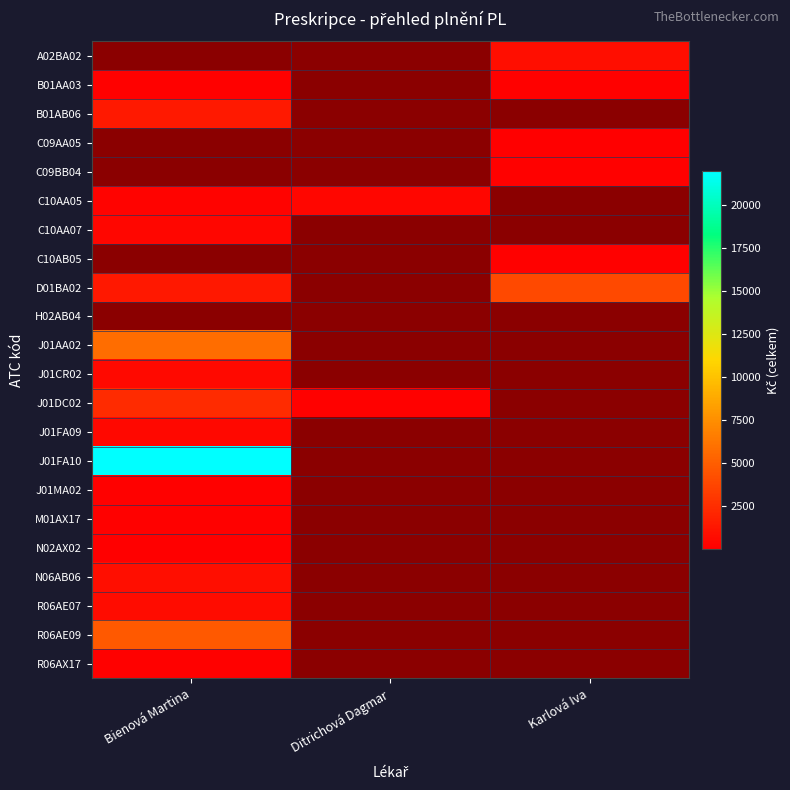

What is the maximum value shown in the chart?

21967.7